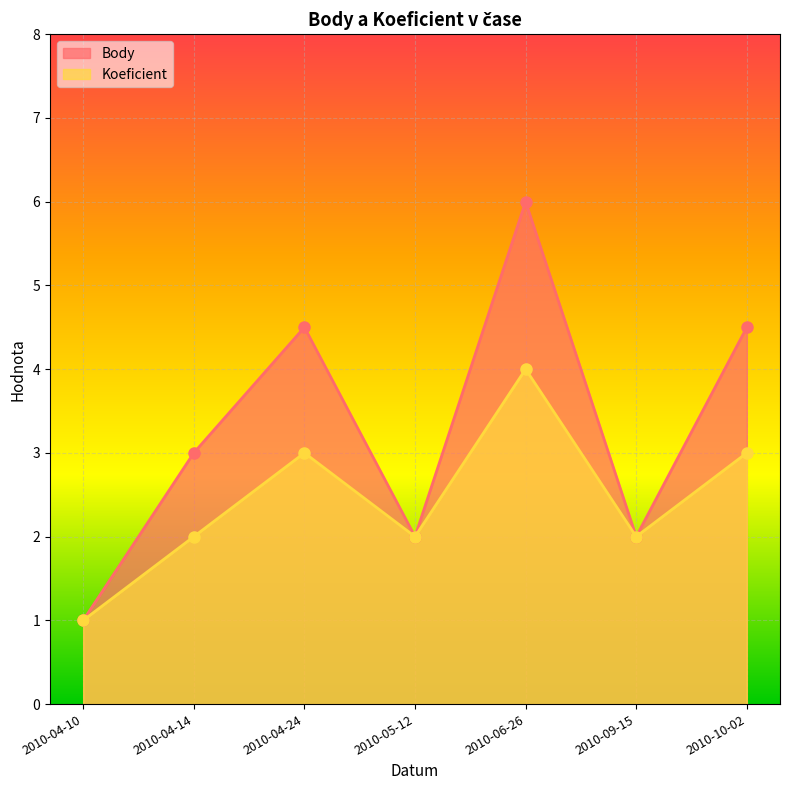

True or false: Koeficient and Body cross at least once.

False